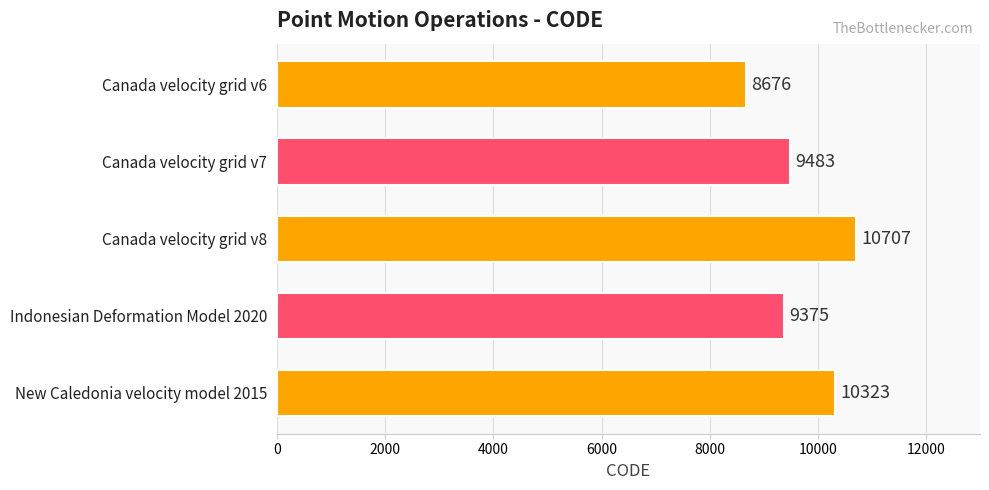

Is it true that the value at Canada velocity grid v8 is 10707?

True